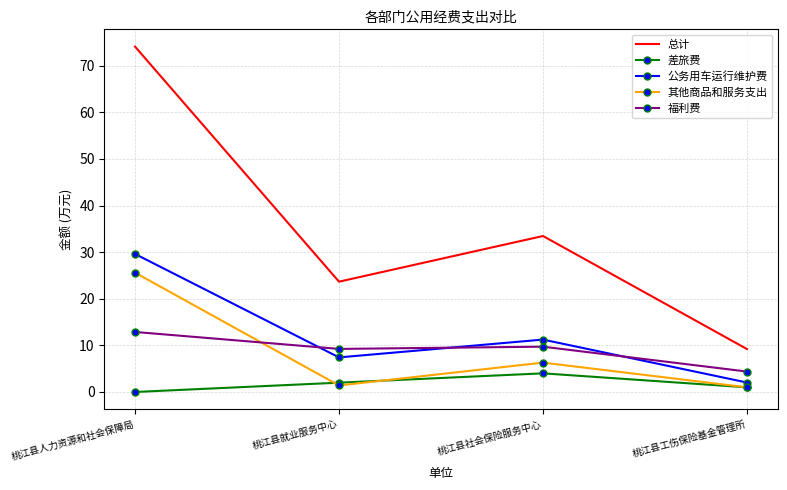

What is the lowest value of the 总计 series?

9.2